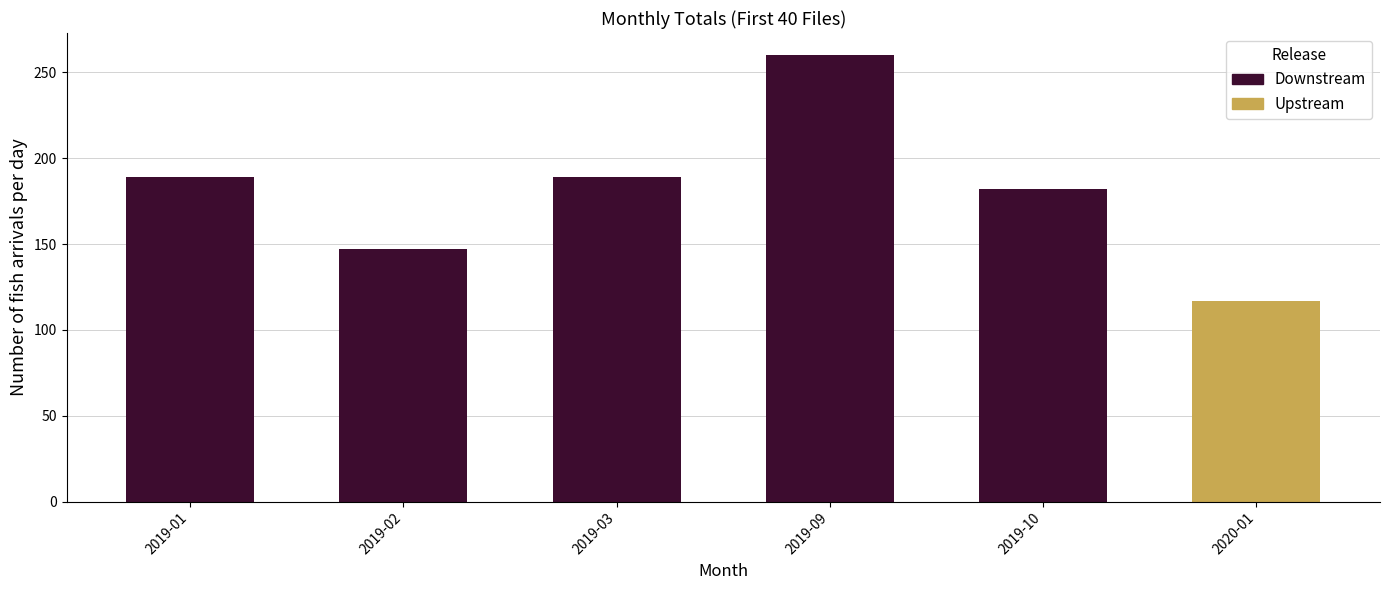

List the labels in order of value, smallest first.

2020-01, 2019-02, 2019-10, 2019-01, 2019-03, 2019-09